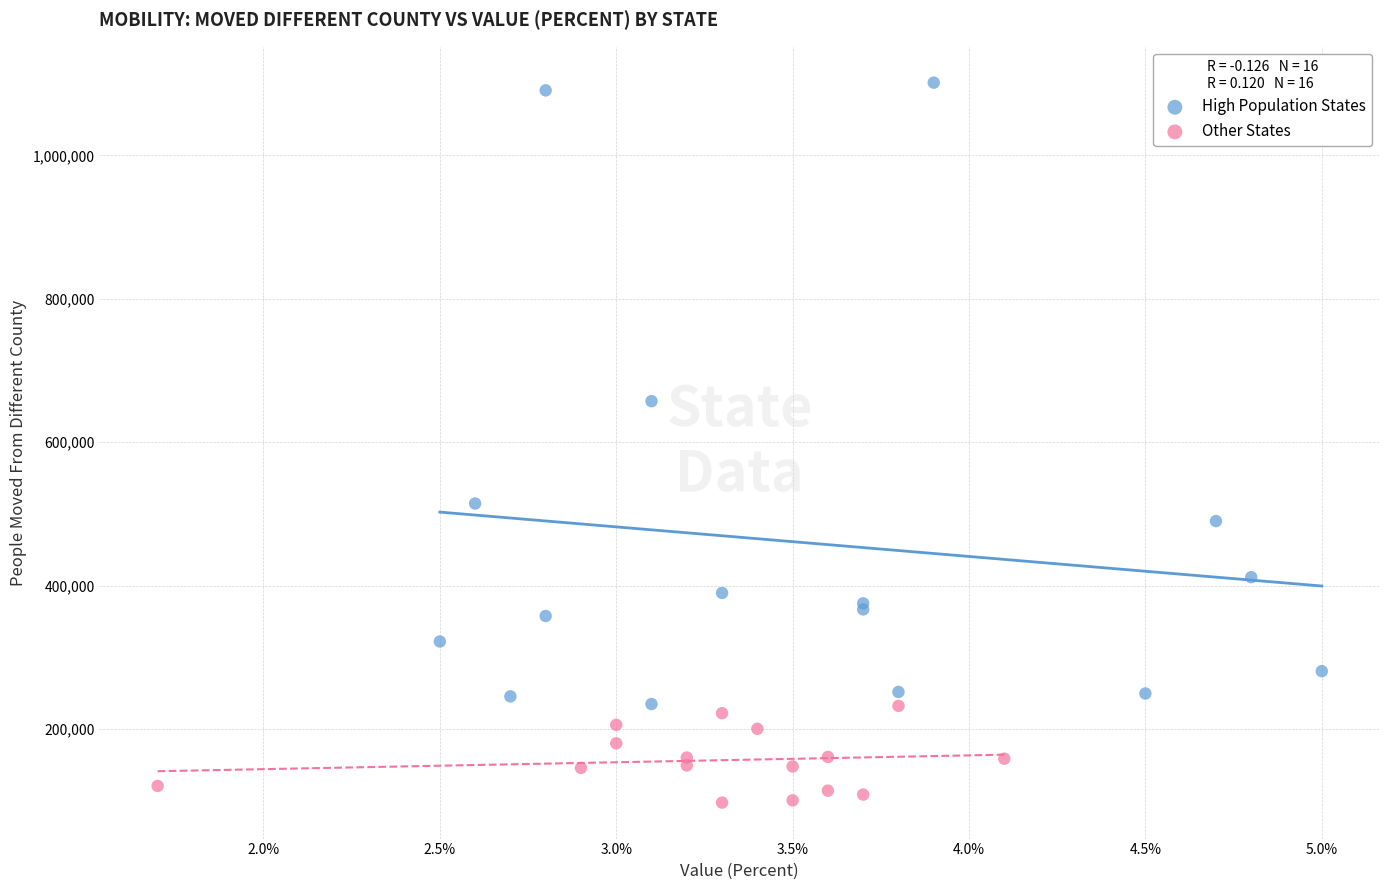

What are all the series names shown in the legend?

High Population States, Other States